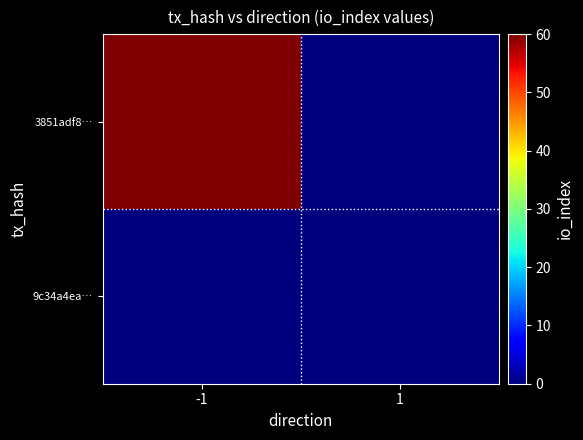

List the series in order of their peak value, highest first.

3851adf8…, 9c34a4ea…